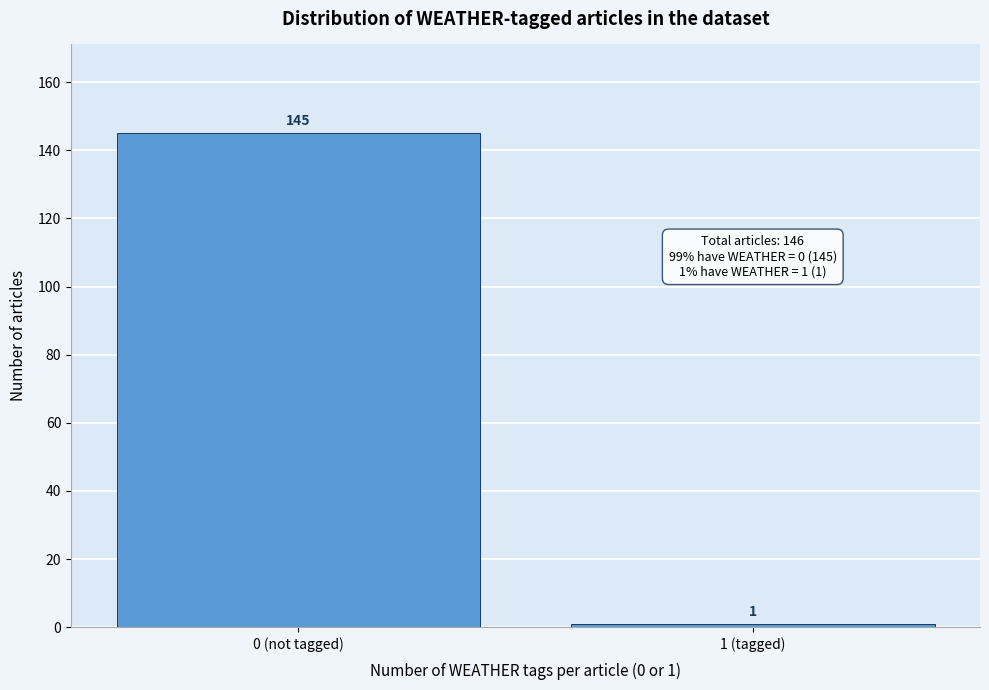

Reading left to right, transcribe all the data shown in this chart.

145	1